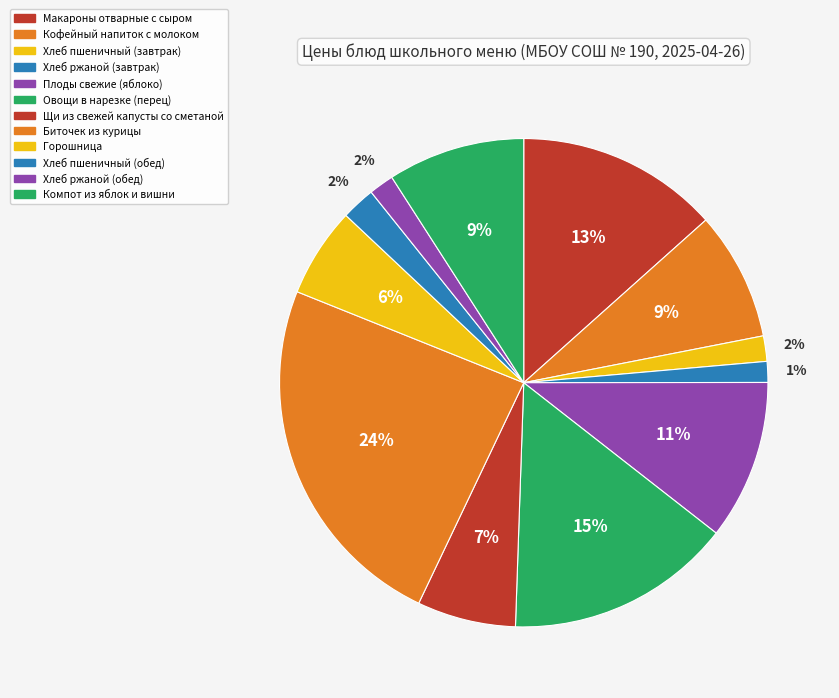

How many segments does this pie chart have?

12